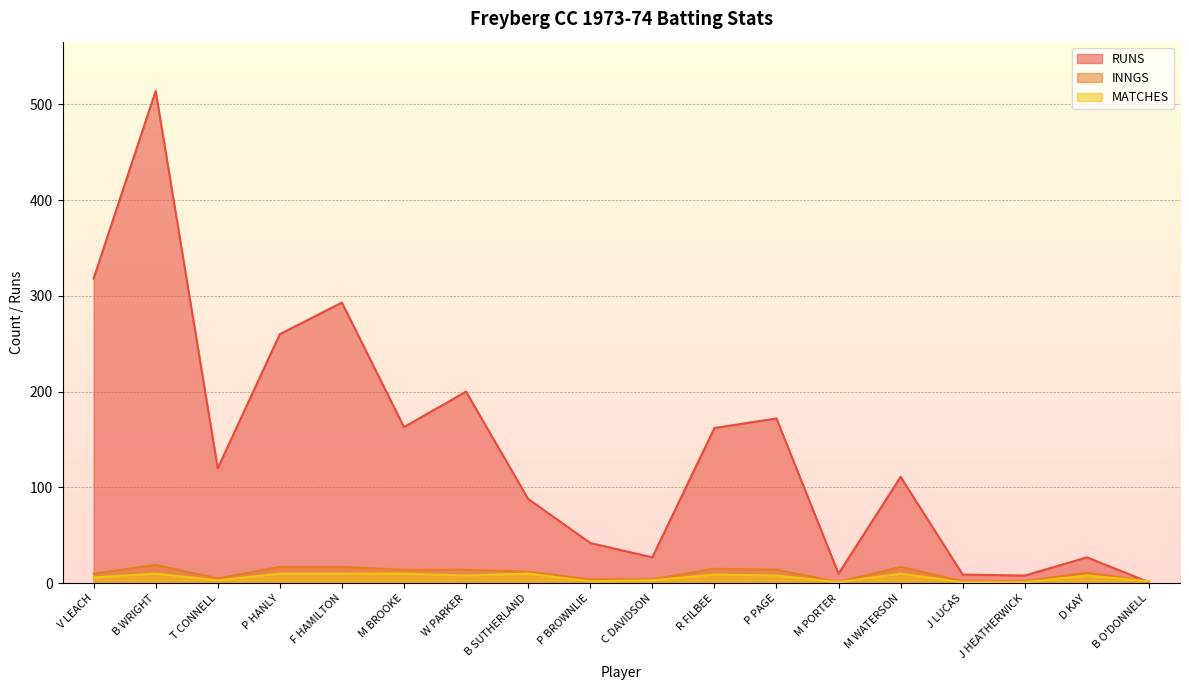

Which series has the largest total across all categories?

RUNS